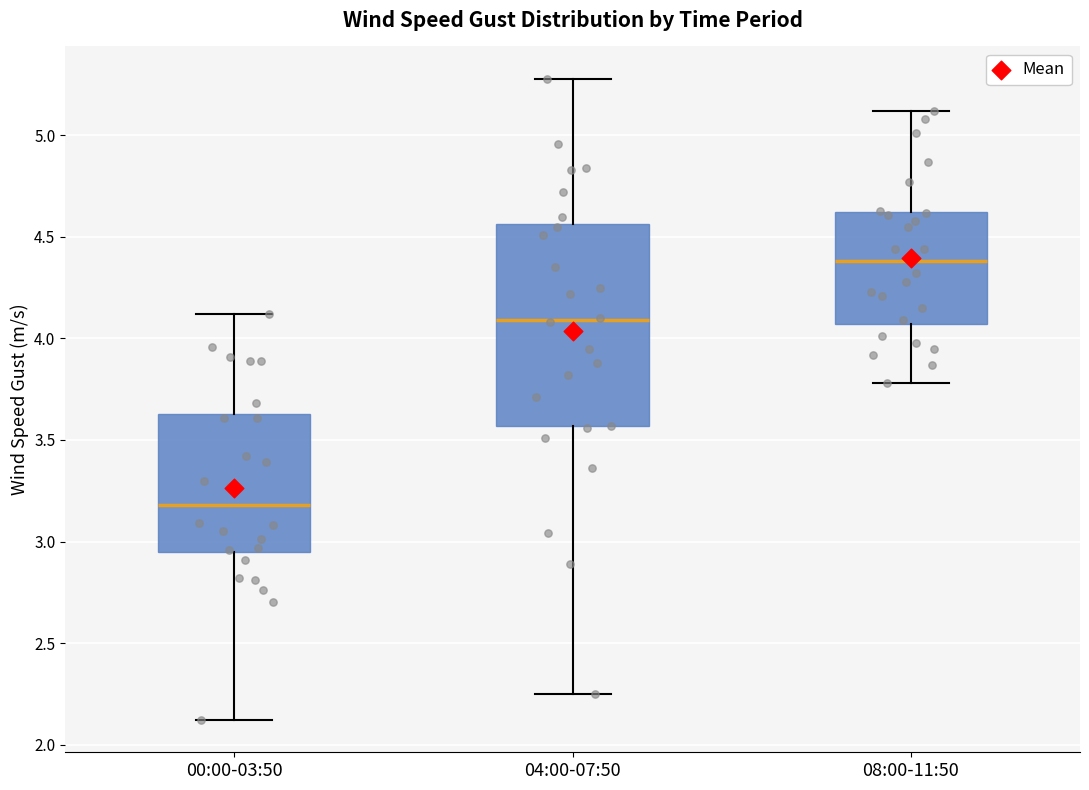

Which box has the highest median line?

08:00-11:50